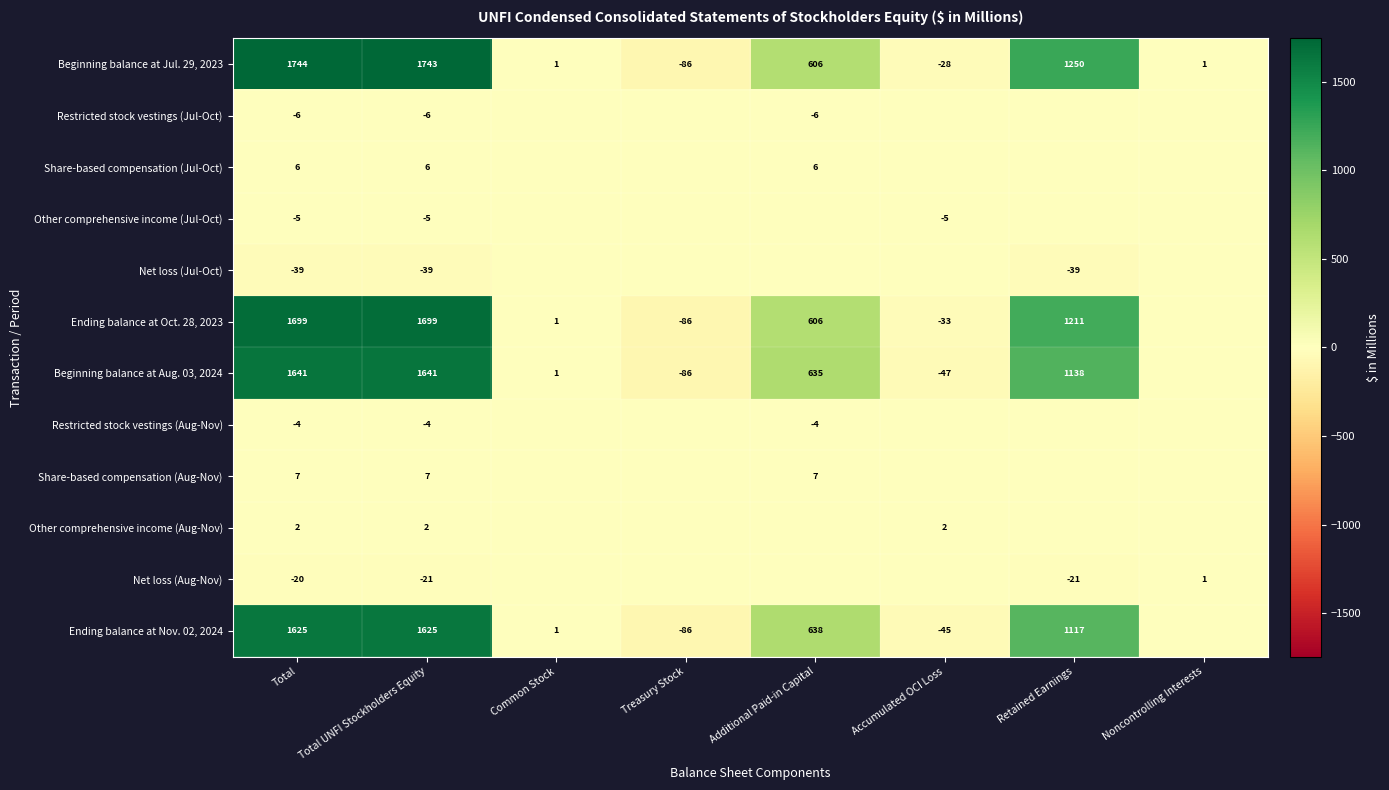

The value of Share-based compensation (Aug-Nov) at Additional Paid-in Capital is 7. True or false?

True